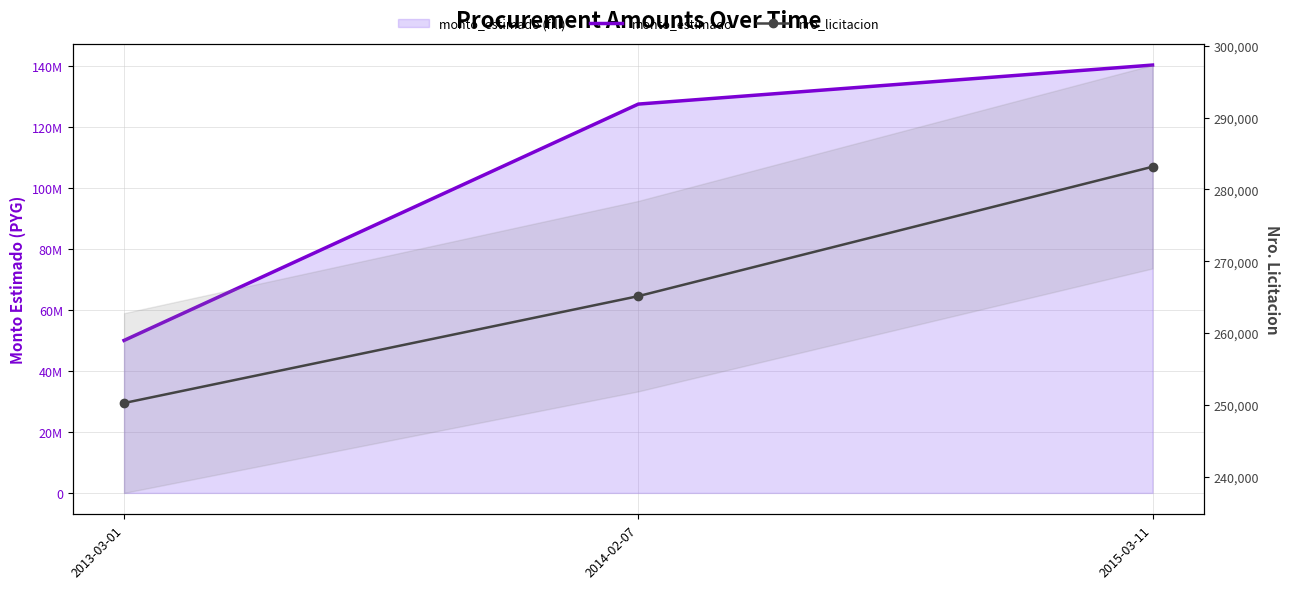

List the series in order of their overall mean, highest first.

monto_estimado, nro_licitacion